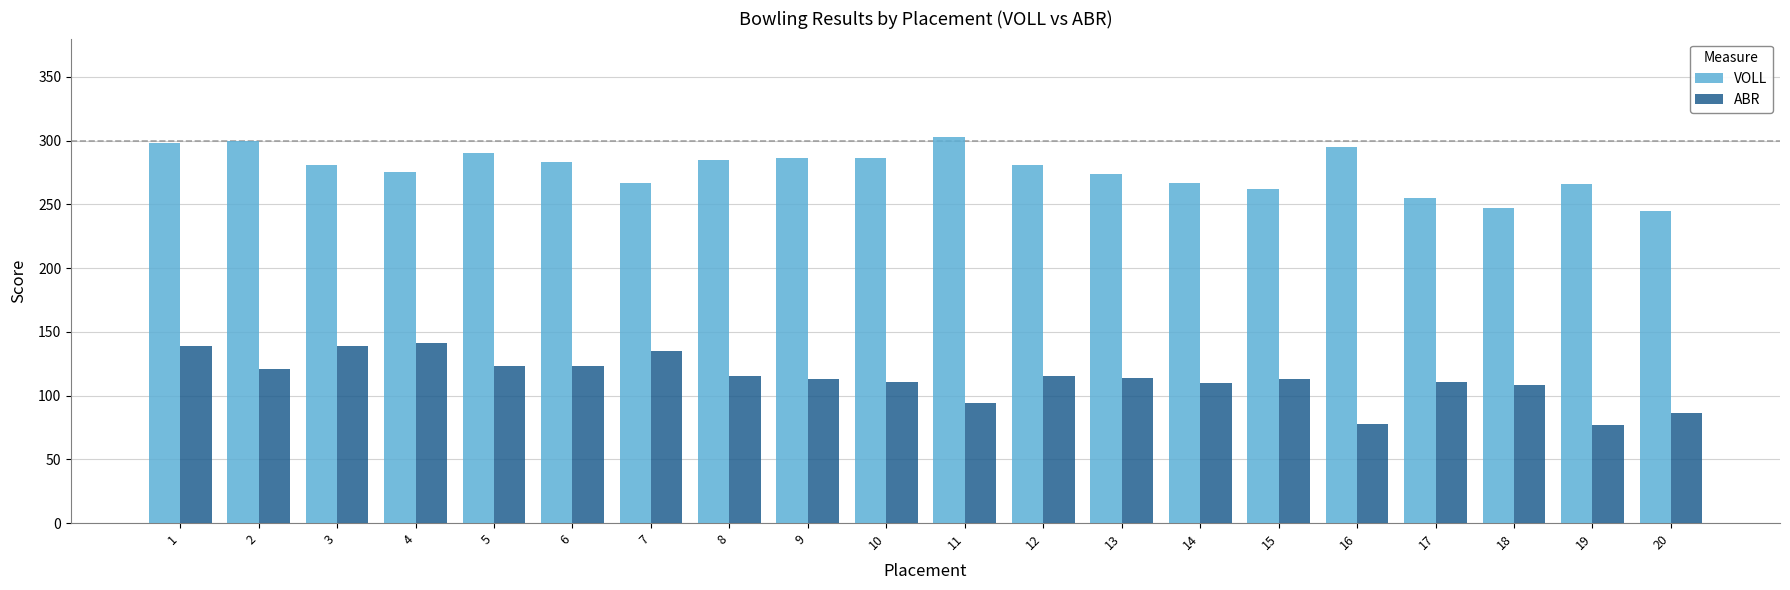

What is the minimum value for VOLL?

245